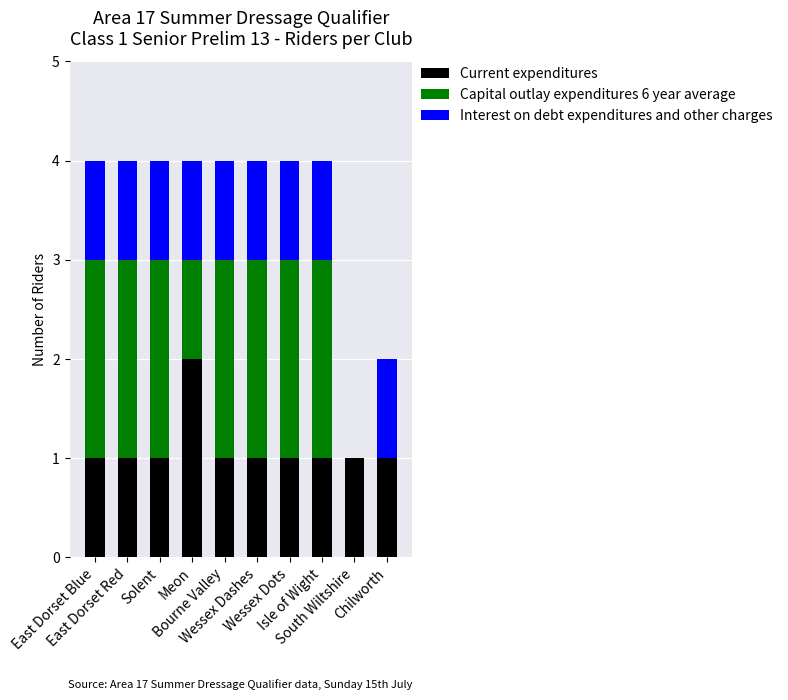

What is the sum of all Current expenditures values?

11